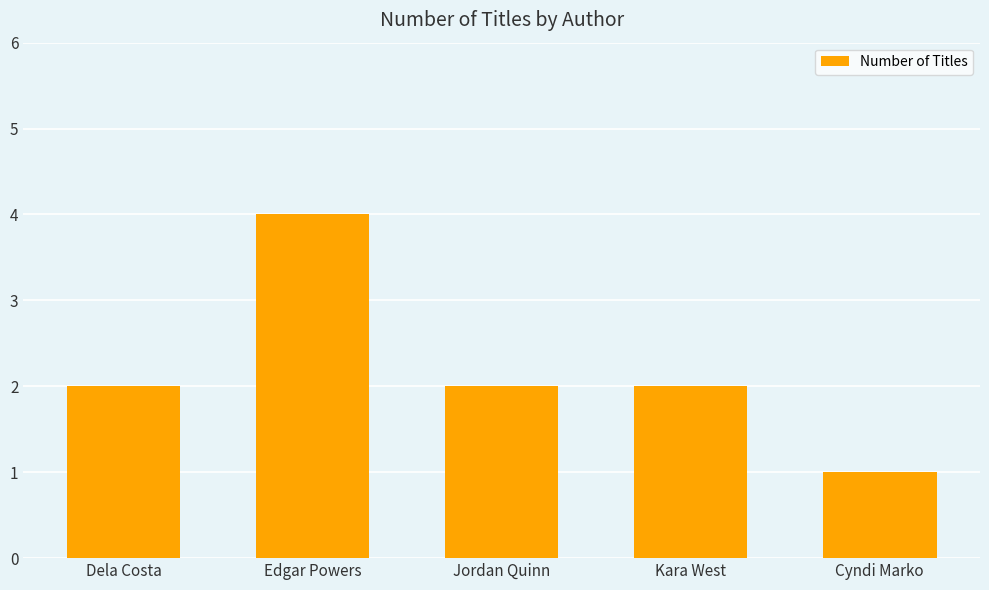

How many values are between 2 and 3?

3